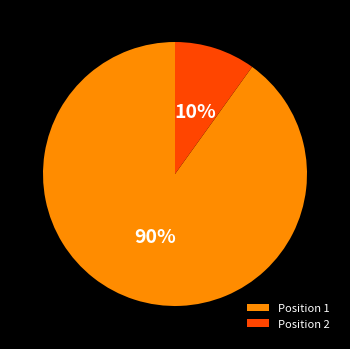

Combined, do Position 1 and Position 2 account for over 50%?

Yes